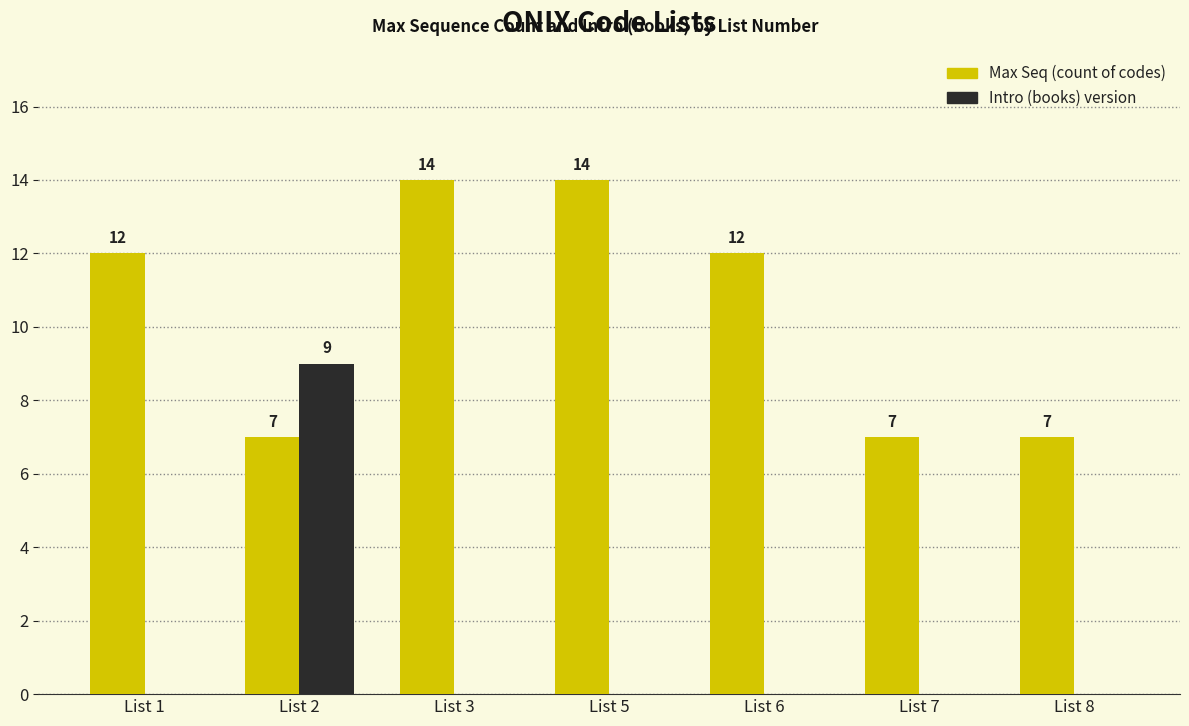

Reading left to right, what are all the values shown in this chart?

Max Seq: List 1=12	List 2=7	List 3=14	List 5=14	List 6=12	List 7=7	List 8=7
Intro (books): List 1=0	List 2=9	List 3=0	List 5=0	List 6=0	List 7=0	List 8=0